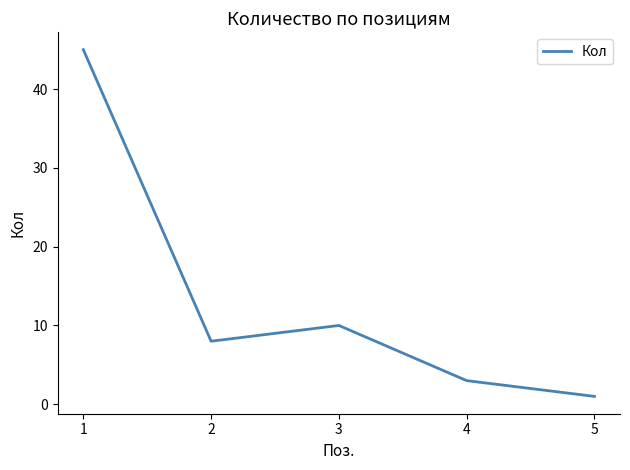

At which category does the chart reach its peak across all series?

1